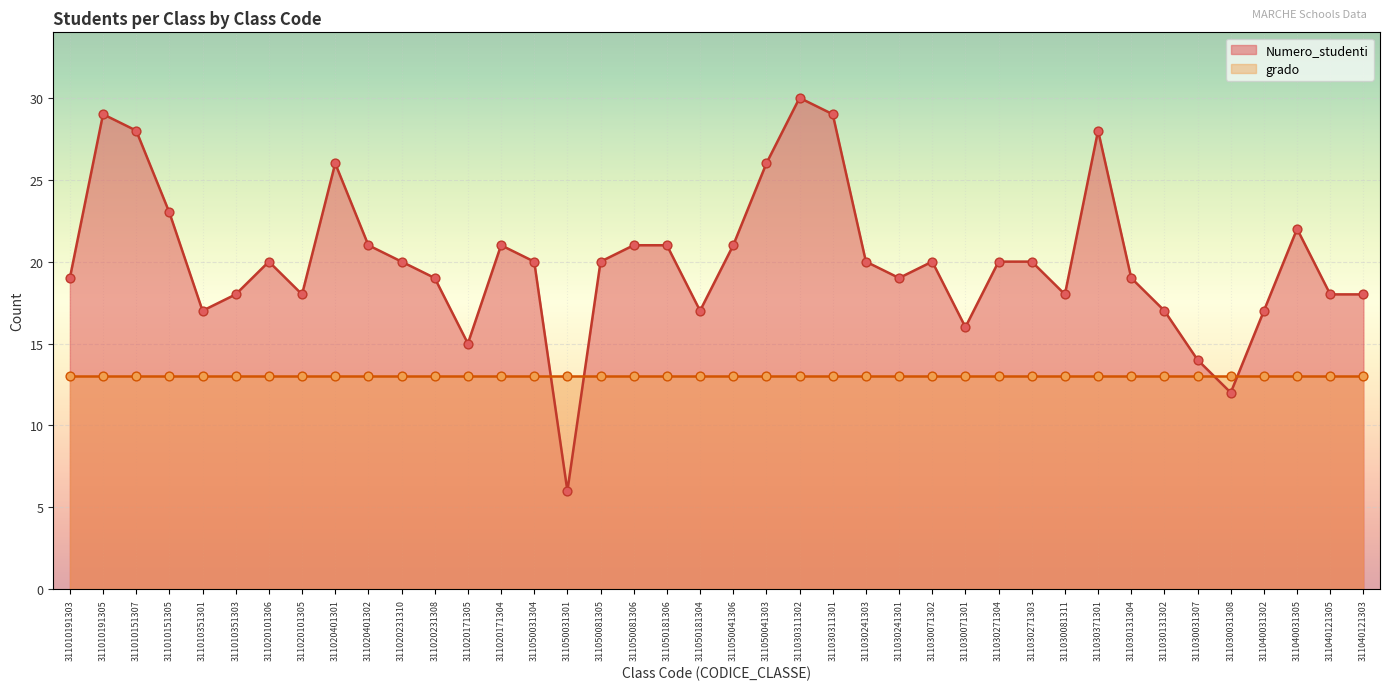

Approximately how many times larger is the value at 311050181304 compared to 311030081311?

0.9